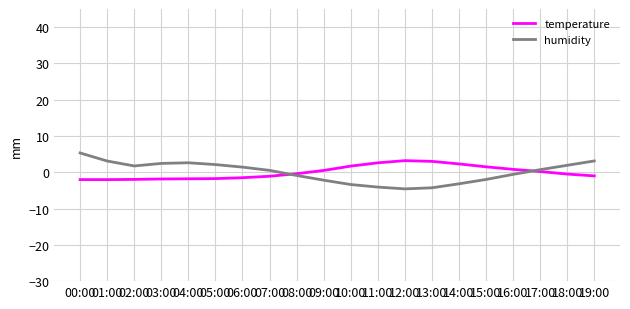

True or false: humidity and temperature intersect in this chart.

True